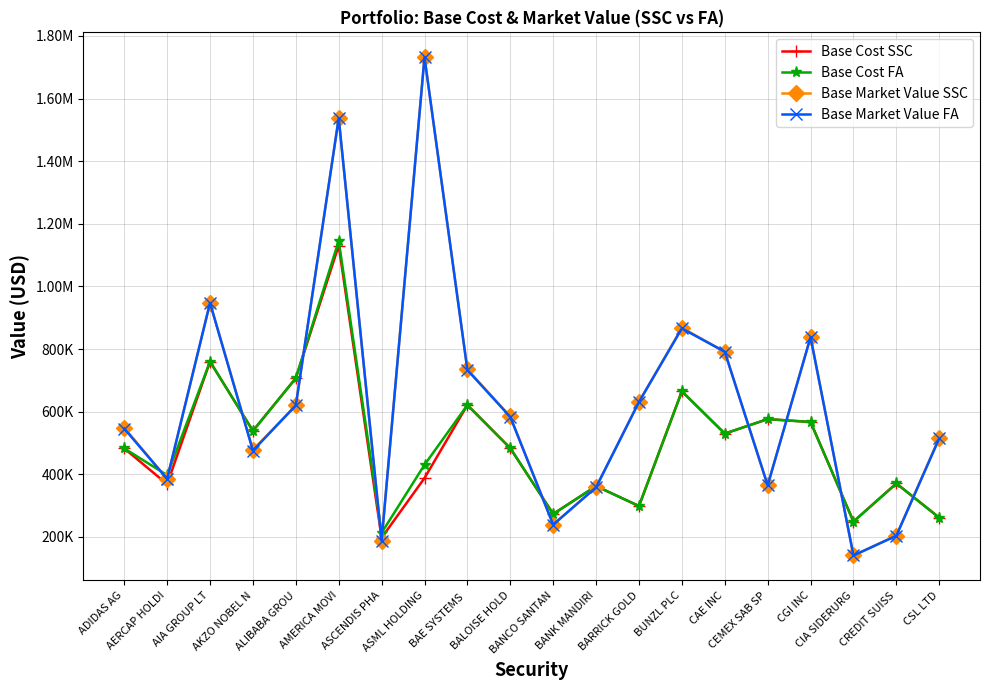

True or false: Base Market Value SSC and Base Market Value FA intersect in this chart.

False